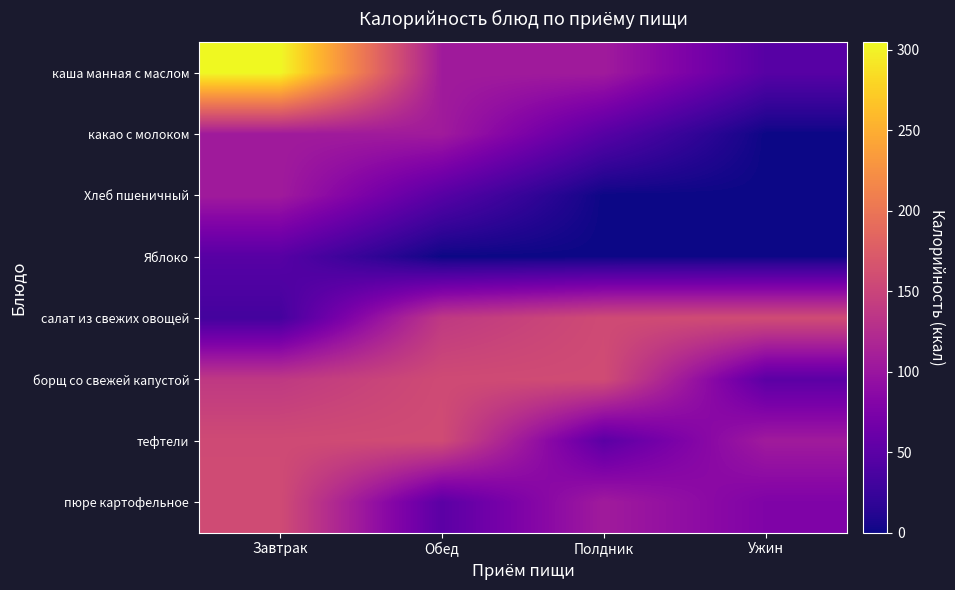

Which series has the largest total across all categories?

каша манная с маслом